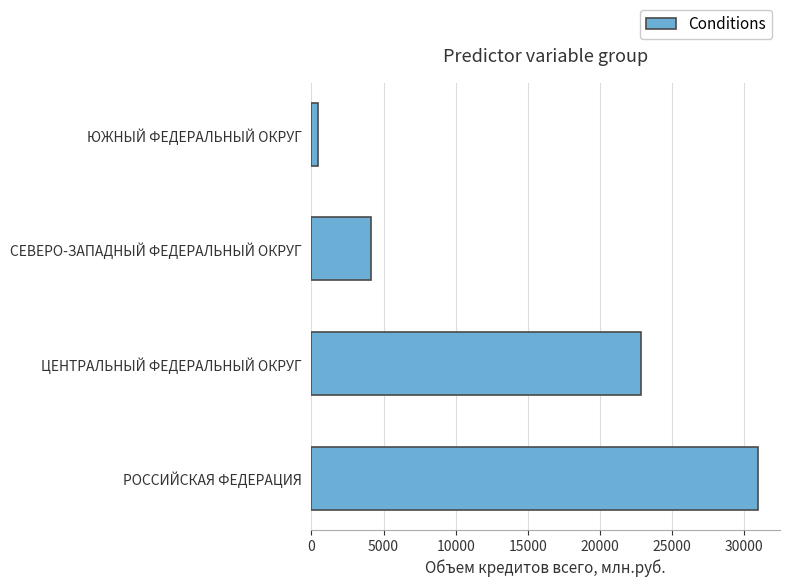

What is the maximum value shown in the chart?

30942